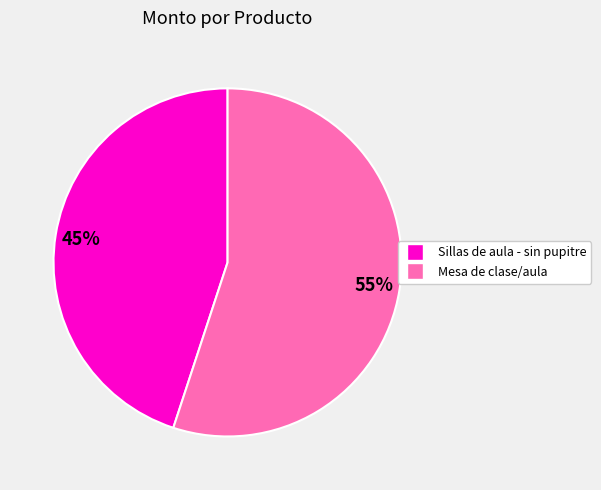

Count the number of slices in the pie.

2